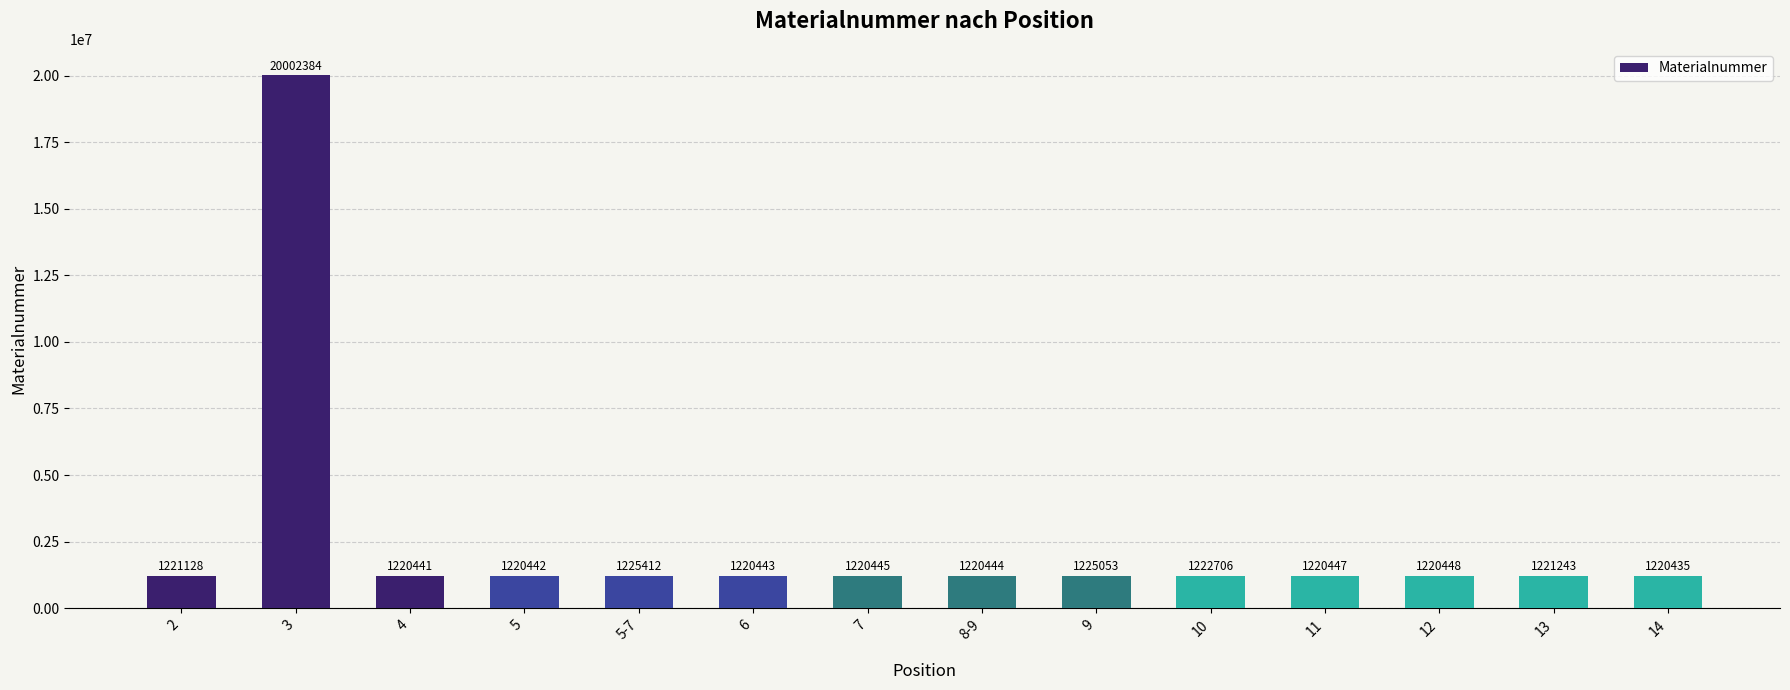

What is the average value?

2562962